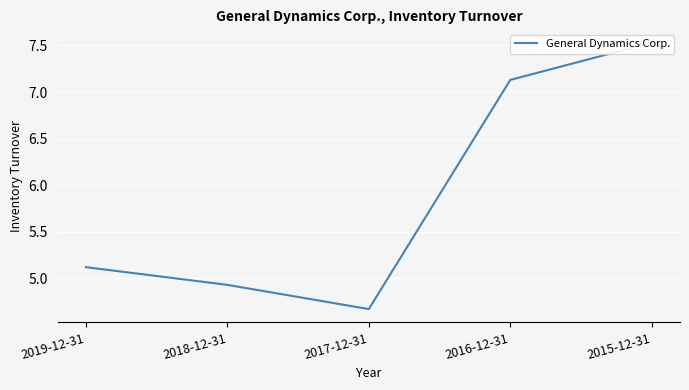

True or false: the data shows 10.6 at 2015-12-31.

False